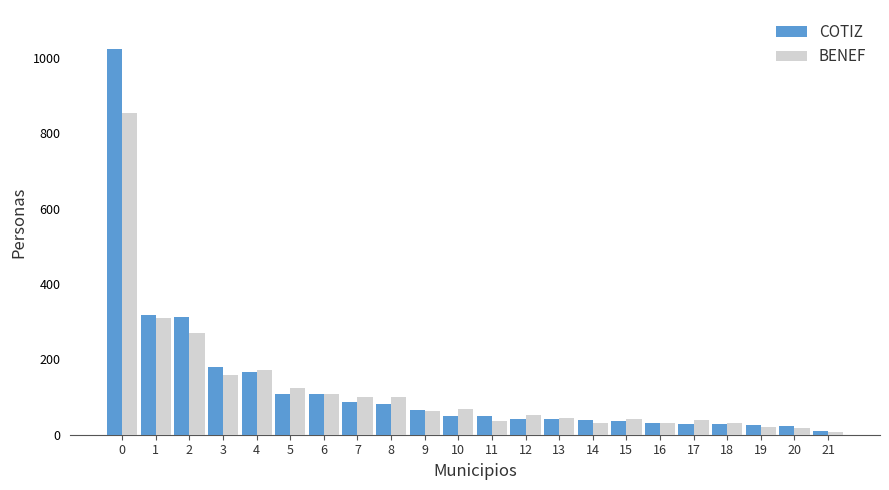

True or false: COTIZ has a value of 487 at 0.

False